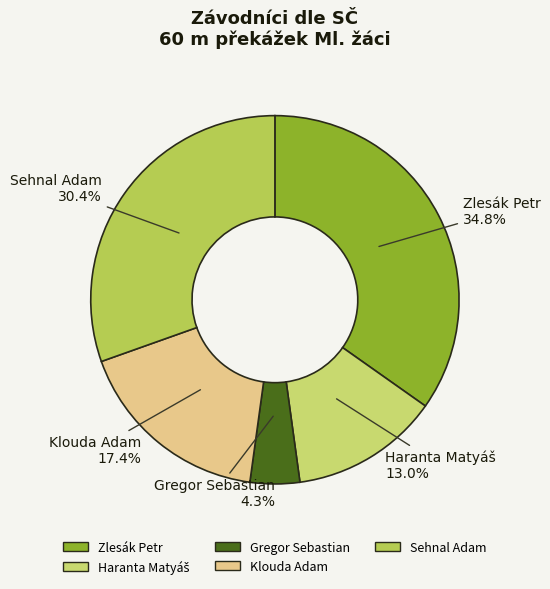

To the nearest percent, what is the average slice percentage?

20%